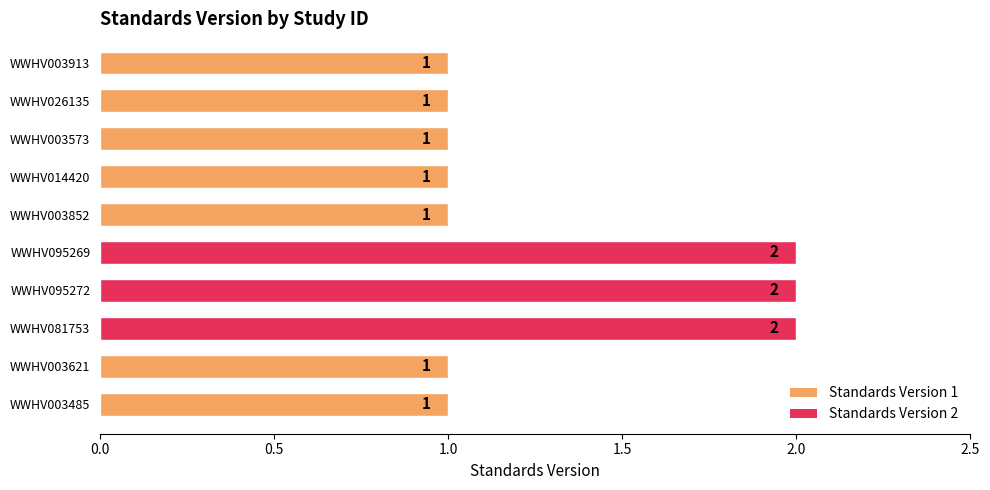

The chart shows a value of 1 at WWHV003852. True or false?

True